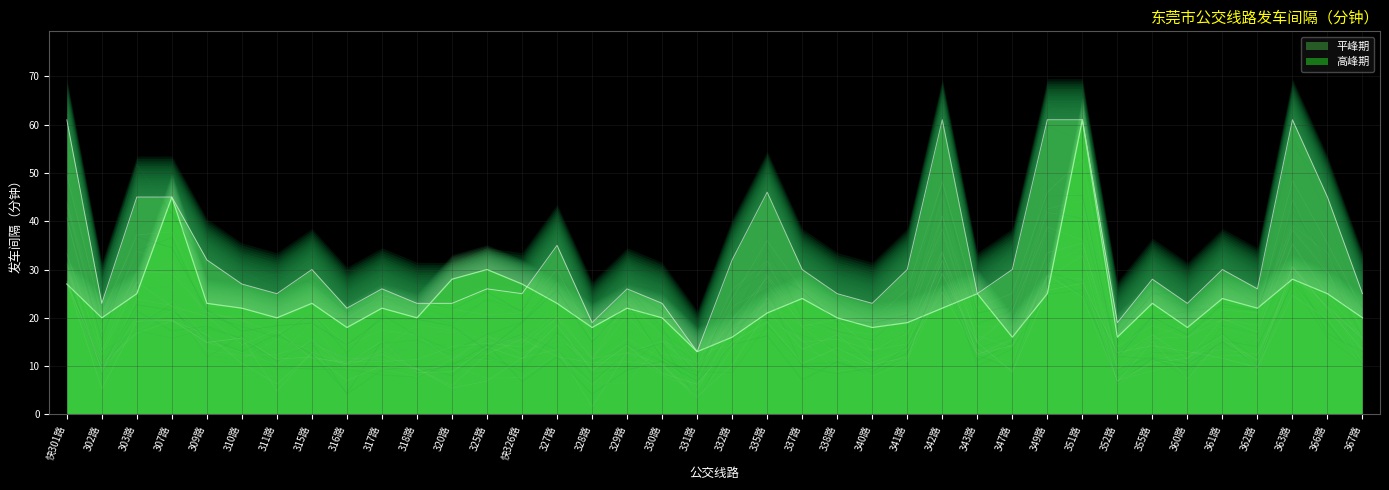

What position from the right is 342路?

13